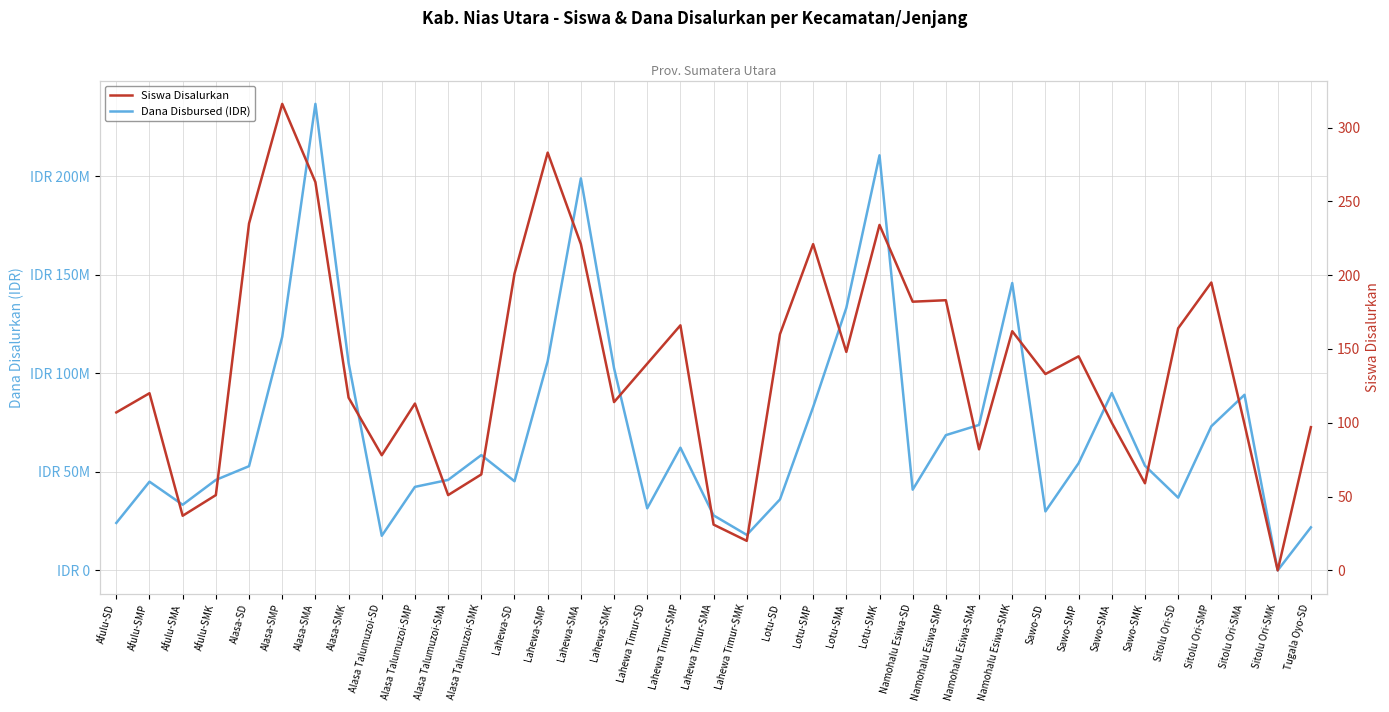

What is the value of the Dana Disbursed (IDR) point at the 29th from the left?

29925000